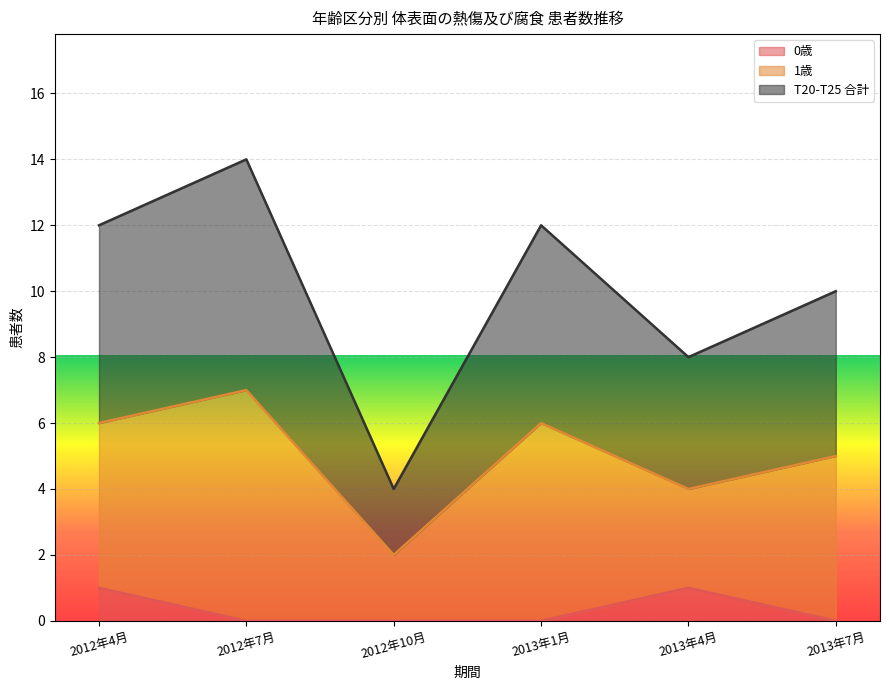

At which category does the chart reach its minimum across all series?

2012年7月